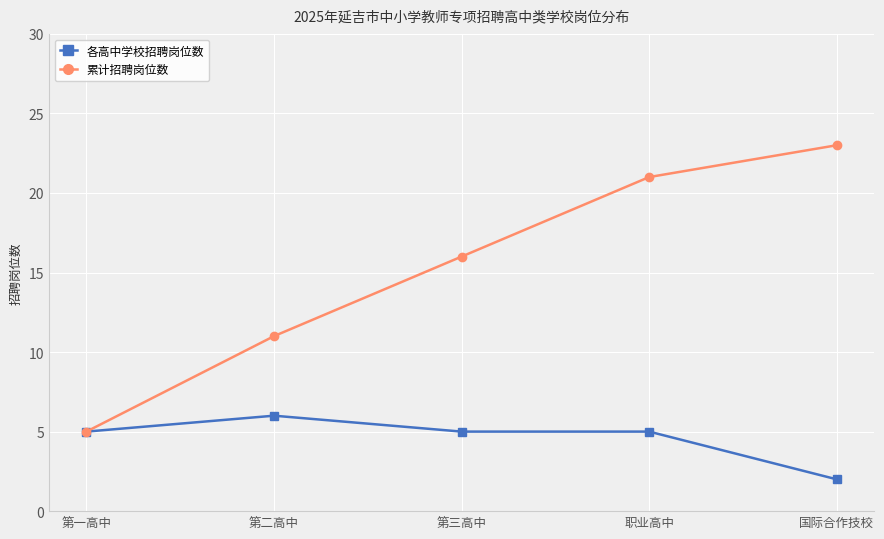

True or false: 累计招聘岗位数 has more than 2 interior local peaks.

False